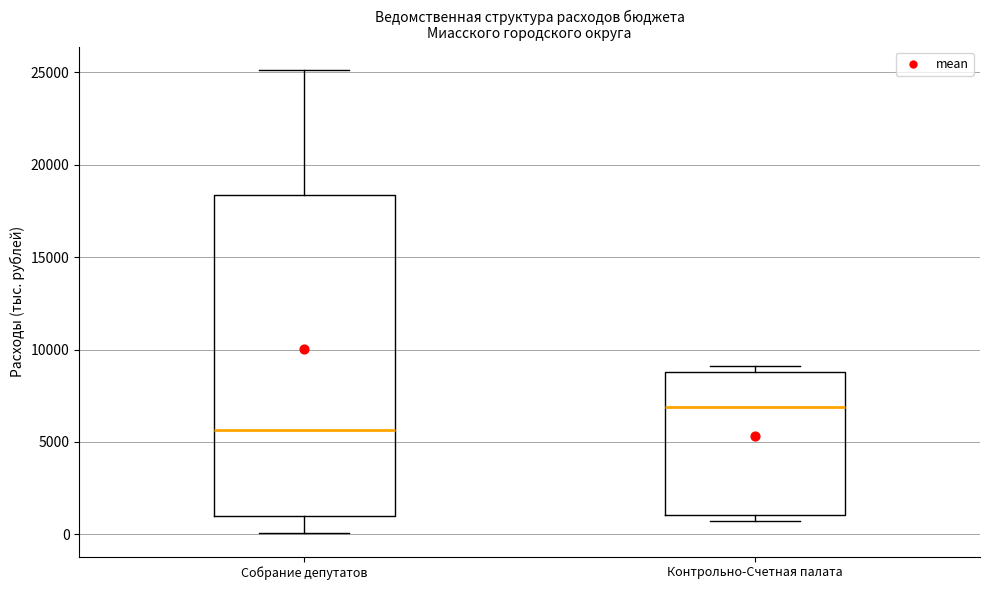

Reading left to right, transcribe this box plot: for each box, give where its median line is, the range the box spans, and where its two whiskers end, as read against the y-axis. The values are not printed on the chart, so give them approximately, as read against the axis.

Собрание депутатов: median 5500, box 1000 to 18500, whiskers 0 to 25000
Контрольно-Счетная палата: median 7000, box 1000 to 9000, whiskers 500 to 9000 (just above the box's upper edge)